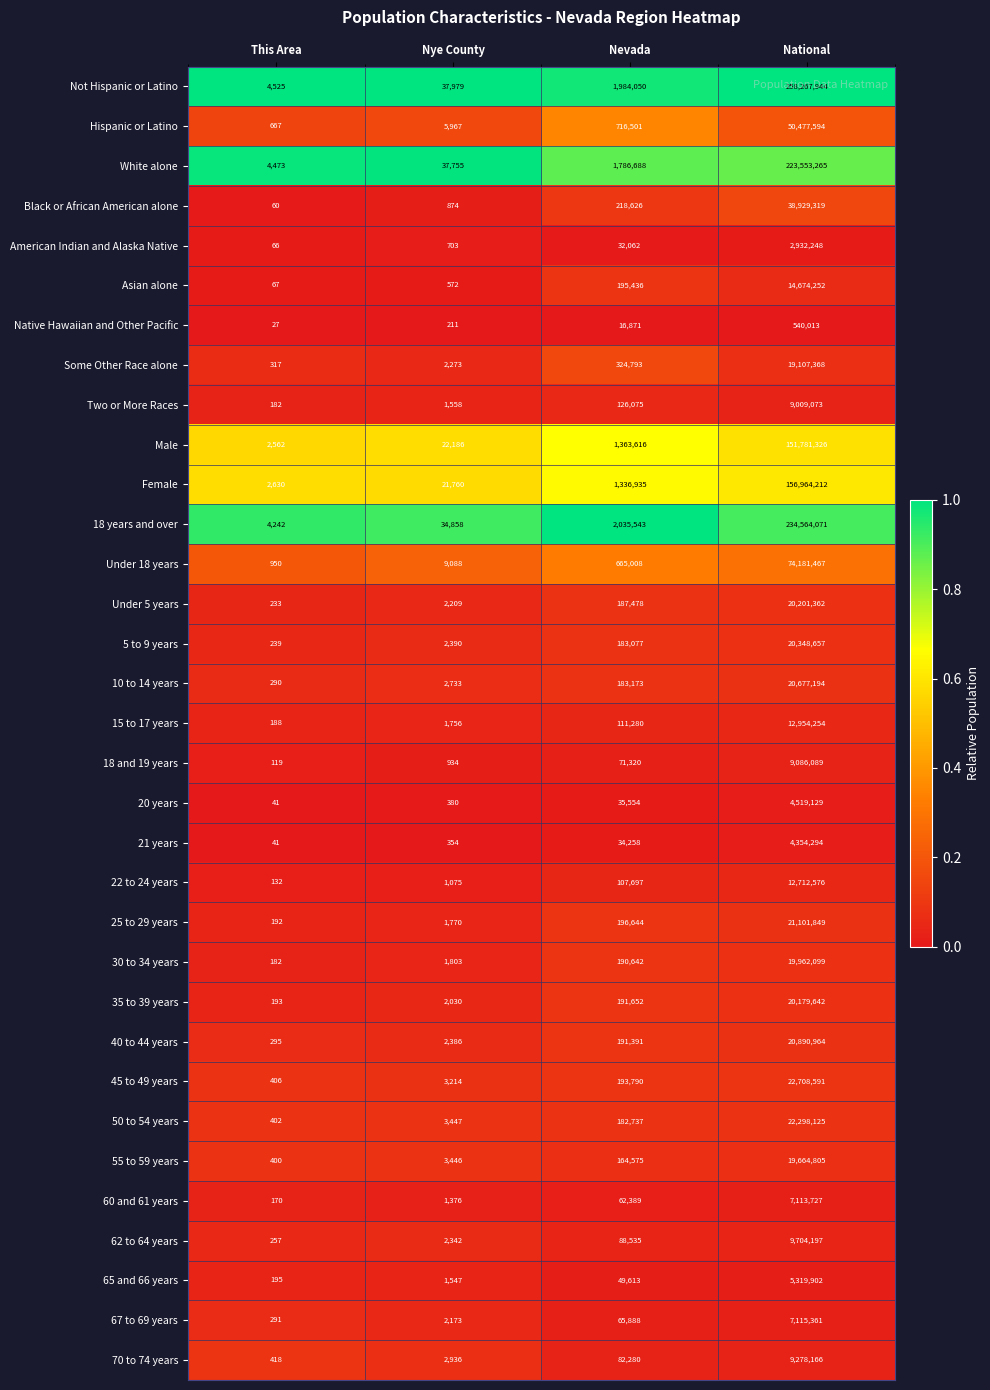

At which category is the sum across all series the highest?

National